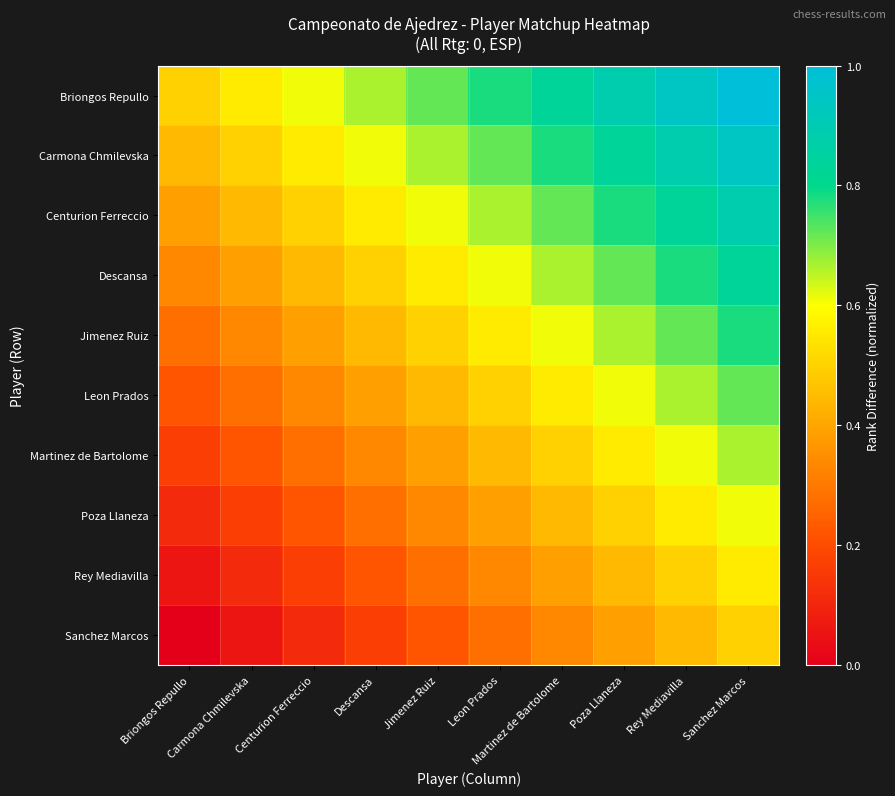

Reading right to left, extract all data points from this chart.

Briongos Repullo: Sanchez Marcos=1.0	Rey Mediavilla=0.9	Poza Llaneza=0.9	Martinez de Bartolome=0.8	Leon Prados=0.8	Jimenez Ruiz=0.7	Descansa=0.7	Centurion Ferreccio=0.6	Carmona Chmilevska=0.6	Briongos Repullo=0.5
Carmona Chmilevska: Sanchez Marcos=0.9	Rey Mediavilla=0.9	Poza Llaneza=0.8	Martinez de Bartolome=0.8	Leon Prados=0.7	Jimenez Ruiz=0.7	Descansa=0.6	Centurion Ferreccio=0.6	Carmona Chmilevska=0.5	Briongos Repullo=0.4
Centurion Ferreccio: Sanchez Marcos=0.9	Rey Mediavilla=0.8	Poza Llaneza=0.8	Martinez de Bartolome=0.7	Leon Prados=0.7	Jimenez Ruiz=0.6	Descansa=0.6	Centurion Ferreccio=0.5	Carmona Chmilevska=0.4	Briongos Repullo=0.4
Descansa: Sanchez Marcos=0.8	Rey Mediavilla=0.8	Poza Llaneza=0.7	Martinez de Bartolome=0.7	Leon Prados=0.6	Jimenez Ruiz=0.6	Descansa=0.5	Centurion Ferreccio=0.4	Carmona Chmilevska=0.4	Briongos Repullo=0.3
Jimenez Ruiz: Sanchez Marcos=0.8	Rey Mediavilla=0.7	Poza Llaneza=0.7	Martinez de Bartolome=0.6	Leon Prados=0.6	Jimenez Ruiz=0.5	Descansa=0.4	Centurion Ferreccio=0.4	Carmona Chmilevska=0.3	Briongos Repullo=0.3
Leon Prados: Sanchez Marcos=0.7	Rey Mediavilla=0.7	Poza Llaneza=0.6	Martinez de Bartolome=0.6	Leon Prados=0.5	Jimenez Ruiz=0.4	Descansa=0.4	Centurion Ferreccio=0.3	Carmona Chmilevska=0.3	Briongos Repullo=0.2
Martinez de Bartolome: Sanchez Marcos=0.7	Rey Mediavilla=0.6	Poza Llaneza=0.6	Martinez de Bartolome=0.5	Leon Prados=0.4	Jimenez Ruiz=0.4	Descansa=0.3	Centurion Ferreccio=0.3	Carmona Chmilevska=0.2	Briongos Repullo=0.2
Poza Llaneza: Sanchez Marcos=0.6	Rey Mediavilla=0.6	Poza Llaneza=0.5	Martinez de Bartolome=0.4	Leon Prados=0.4	Jimenez Ruiz=0.3	Descansa=0.3	Centurion Ferreccio=0.2	Carmona Chmilevska=0.2	Briongos Repullo=0.1
Rey Mediavilla: Sanchez Marcos=0.6	Rey Mediavilla=0.5	Poza Llaneza=0.4	Martinez de Bartolome=0.4	Leon Prados=0.3	Jimenez Ruiz=0.3	Descansa=0.2	Centurion Ferreccio=0.2	Carmona Chmilevska=0.1	Briongos Repullo=0.1
Sanchez Marcos: Sanchez Marcos=0.5	Rey Mediavilla=0.4	Poza Llaneza=0.4	Martinez de Bartolome=0.3	Leon Prados=0.3	Jimenez Ruiz=0.2	Descansa=0.2	Centurion Ferreccio=0.1	Carmona Chmilevska=0.1	Briongos Repullo=0.0